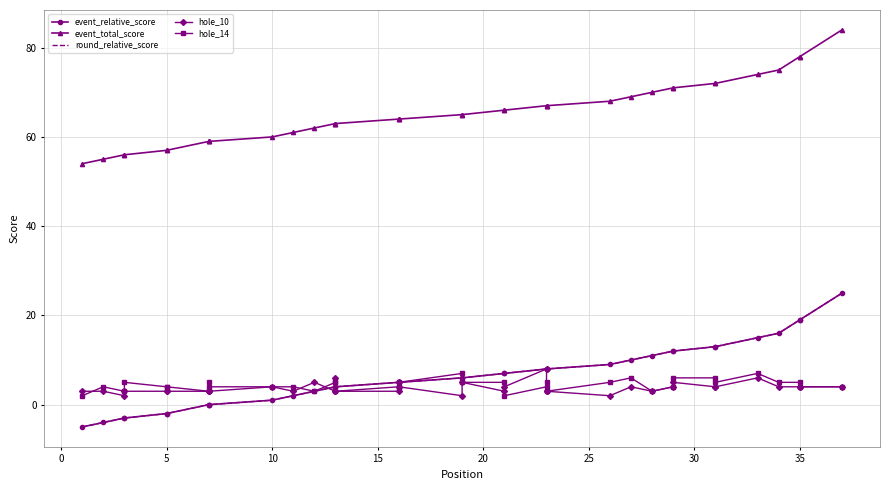

What is the difference between the maximum and minimum values in the round_relative_score series?

30